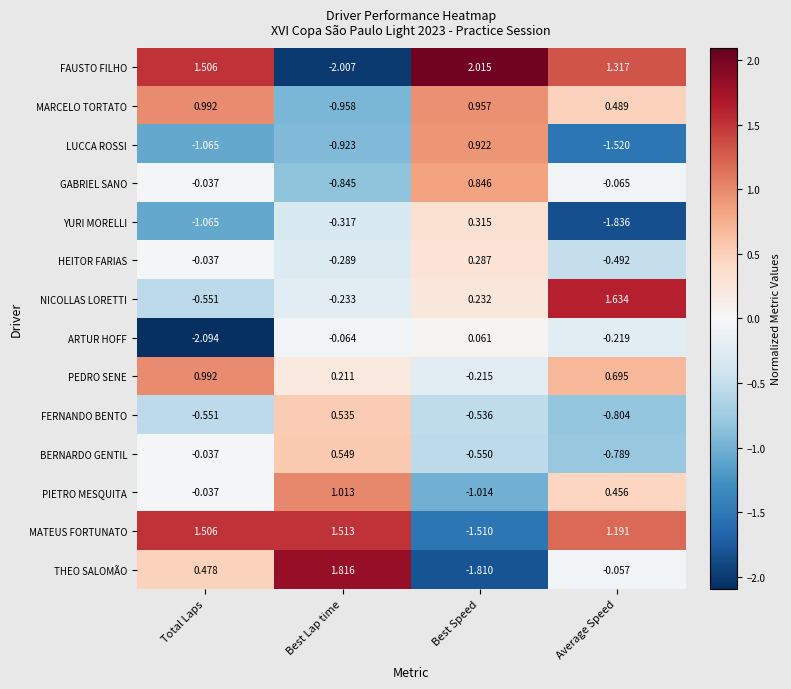

Is the value of HEITOR FARIAS at Best Speed greater than the value of PIETRO MESQUITA at Best Lap time?

No